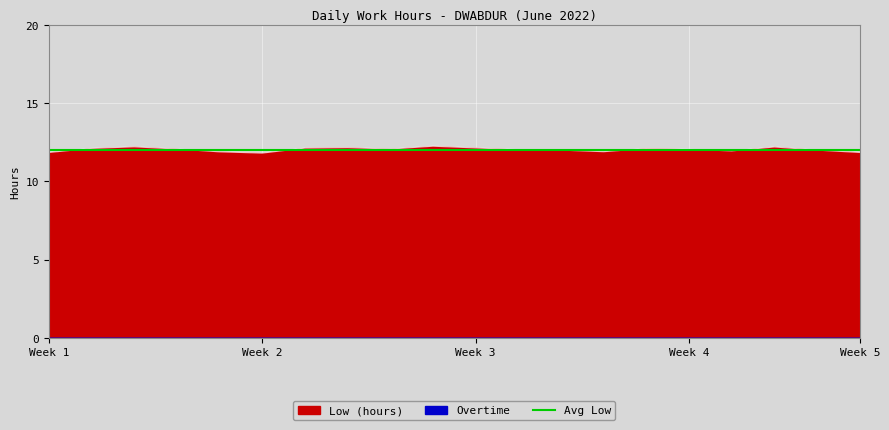

What is the change in value from 13 to 24?

-0.4